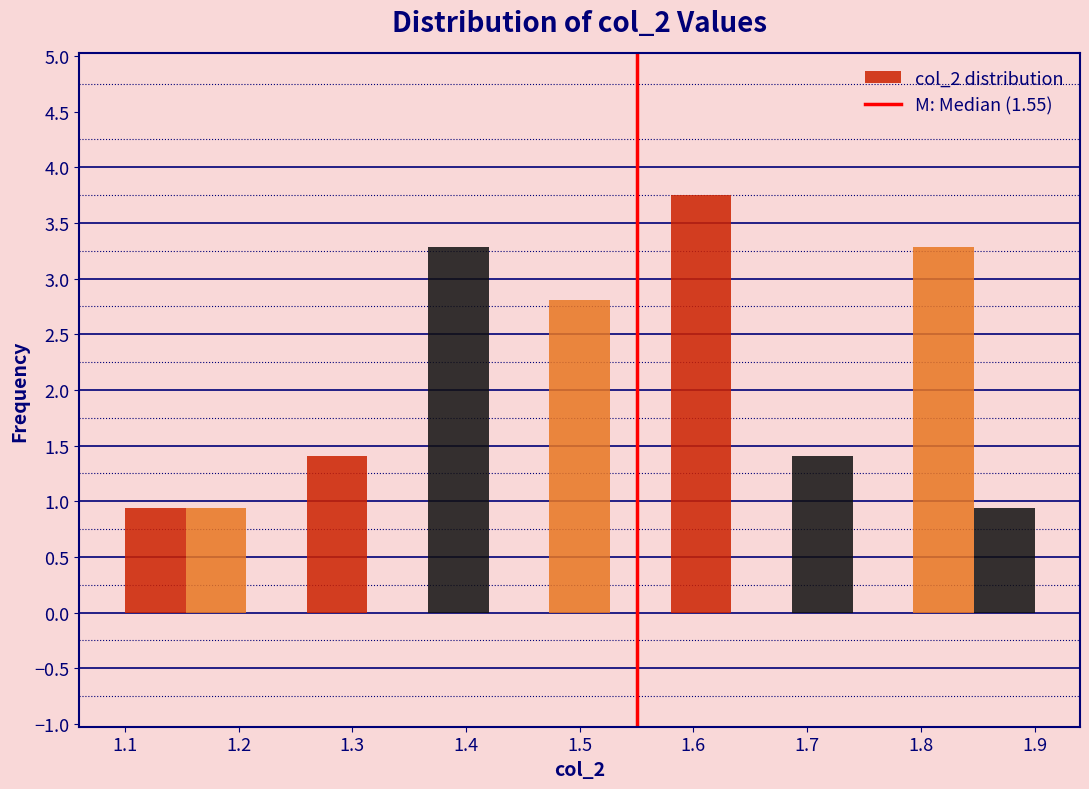

Over which range of the x-axis is the bar tallest?

1.58 to 1.63